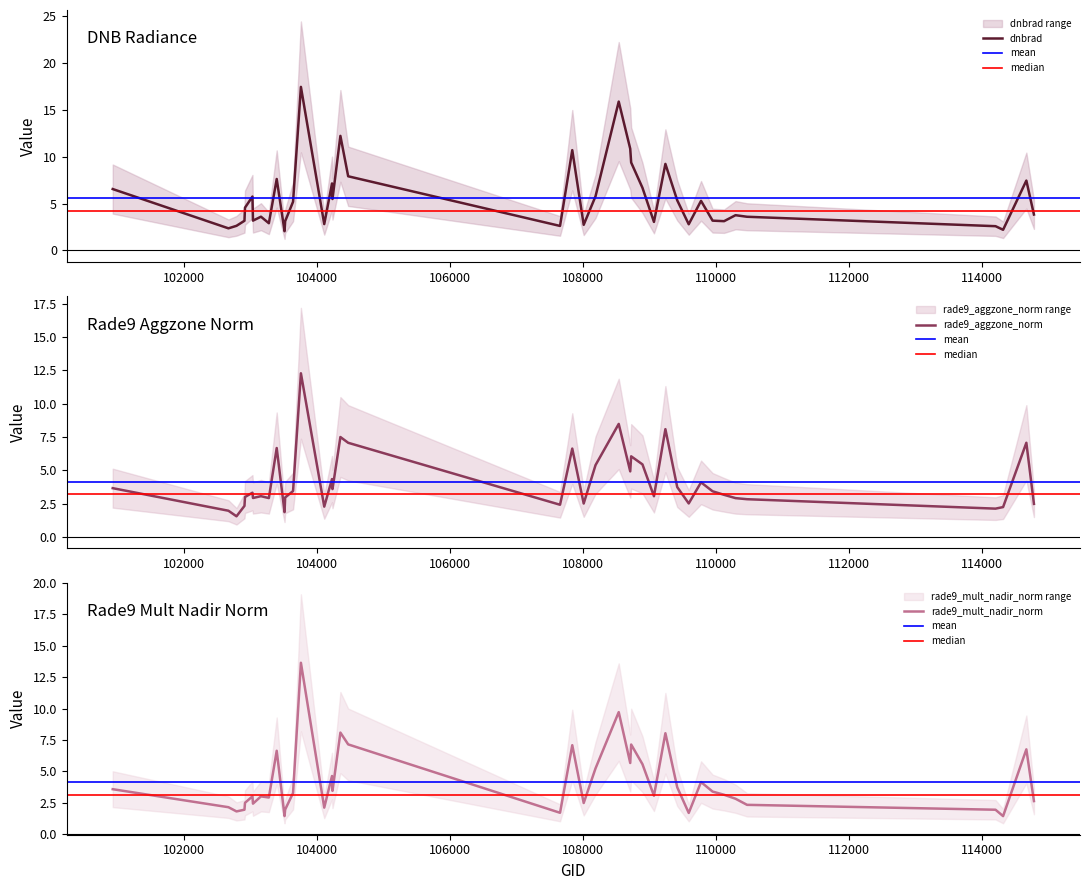

What is the maximum value for rade9_aggzone_norm?

12.3